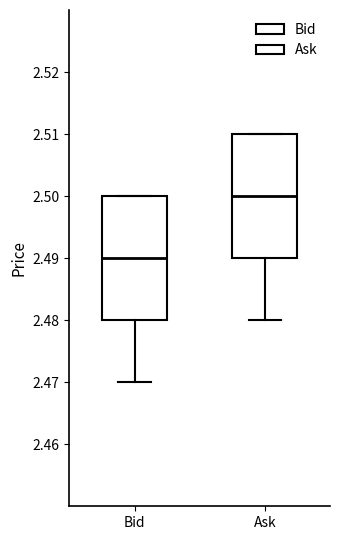

Reading left to right, transcribe this box plot: for each box, give where its median line is, the range the box spans, and where its two whiskers end, as read against the y-axis. The values are not printed on the chart, so give them approximately, as read against the axis.

Bid: median 2.49, box 2.48 to 2.50, whiskers 2.47 to 2.50
Ask: median 2.50, box 2.49 to 2.51, whiskers 2.48 to 2.51